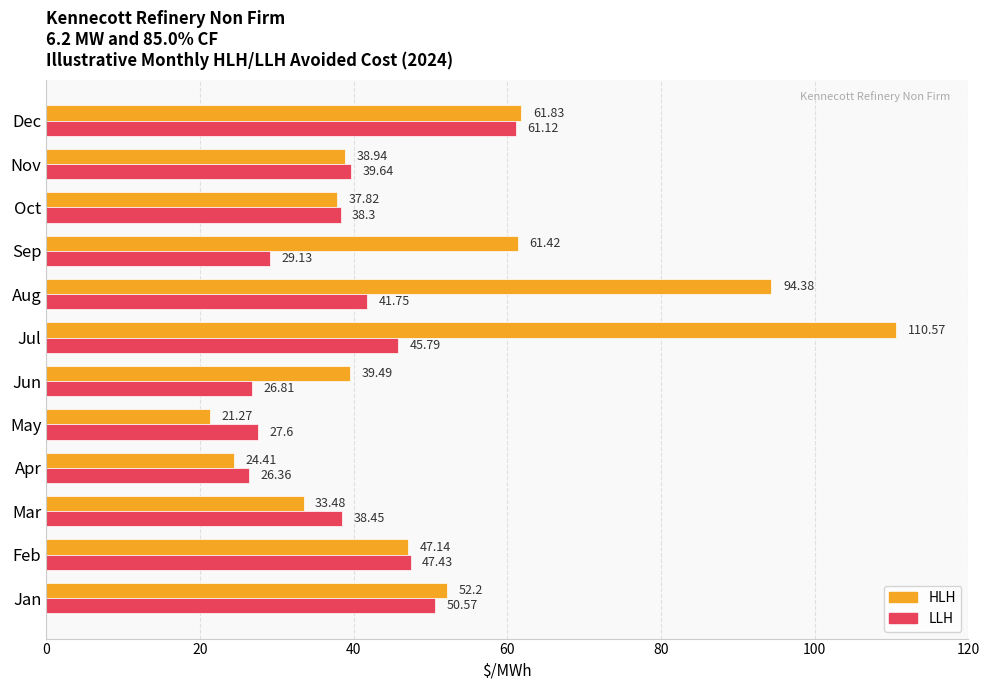

List the series in order of their peak value, highest first.

HLH, LLH